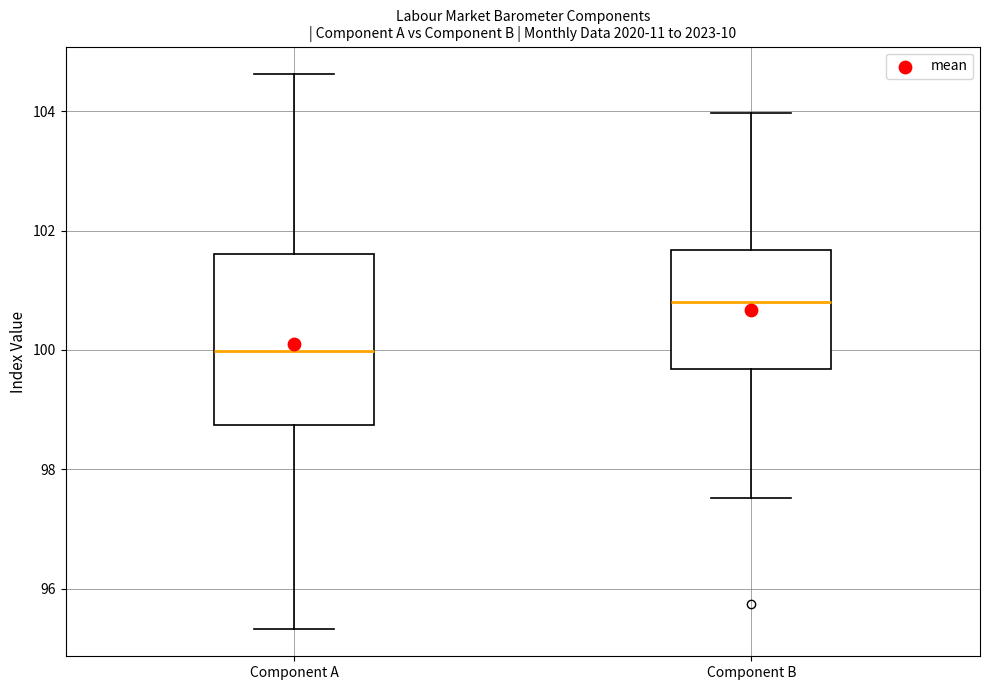

Where is the upper edge of the box for Component A on the y-axis? The values are not printed on the chart, so give them approximately, as read against the axis.

101.6